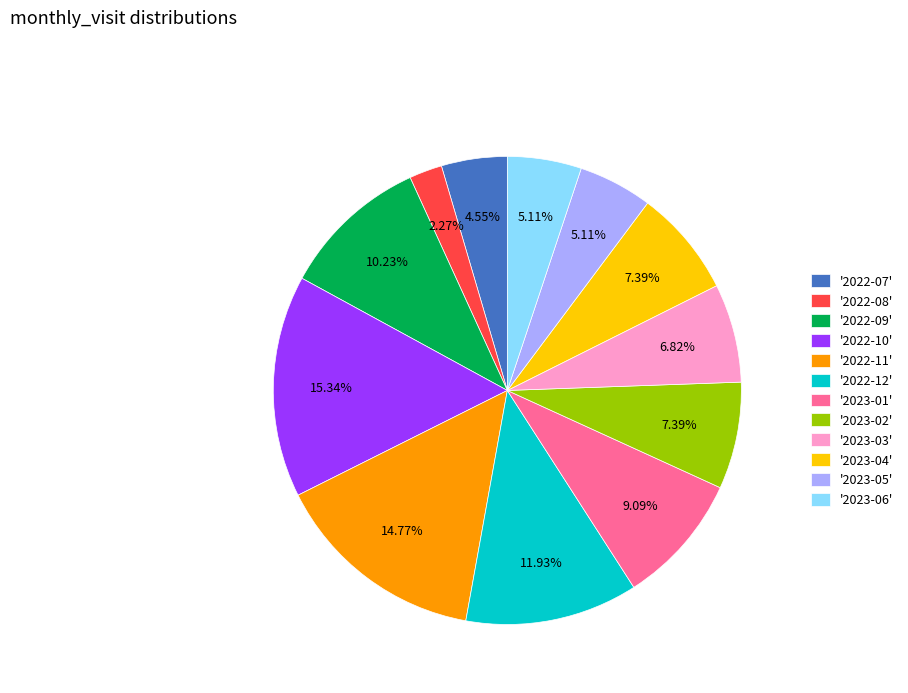

What is the ratio of the value at '2023-02' to the value at '2022-07'?

1.6